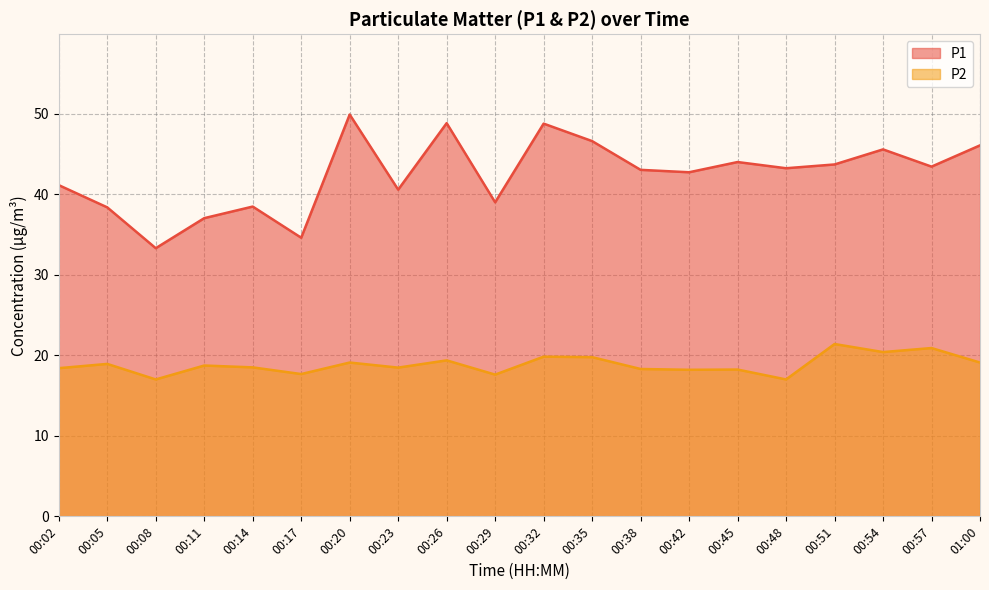

Which series has the largest total across all categories?

P1